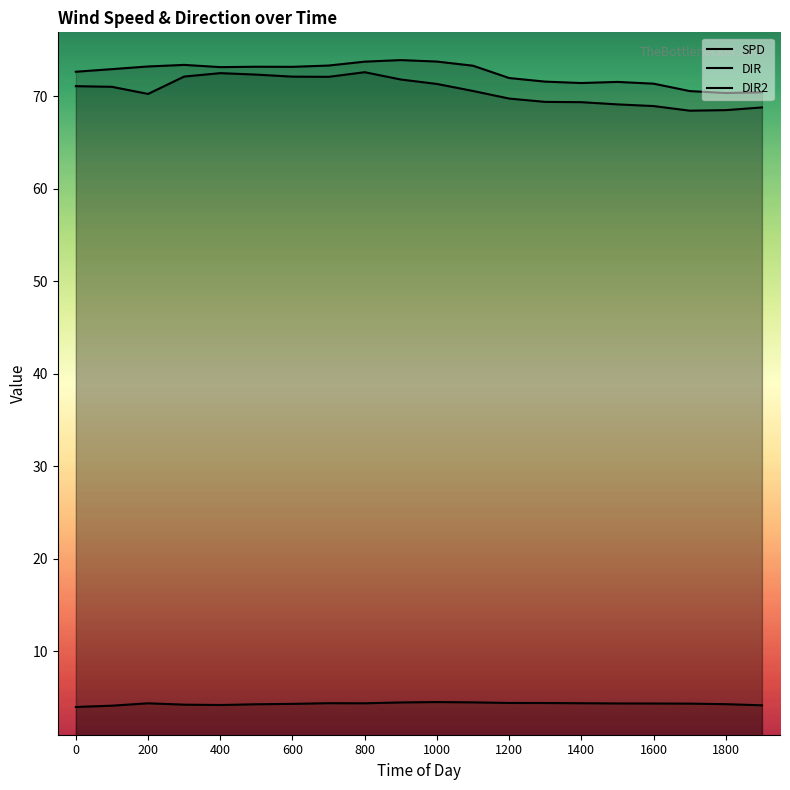

List the series in order of their peak value, highest first.

DIR2, DIR, SPD